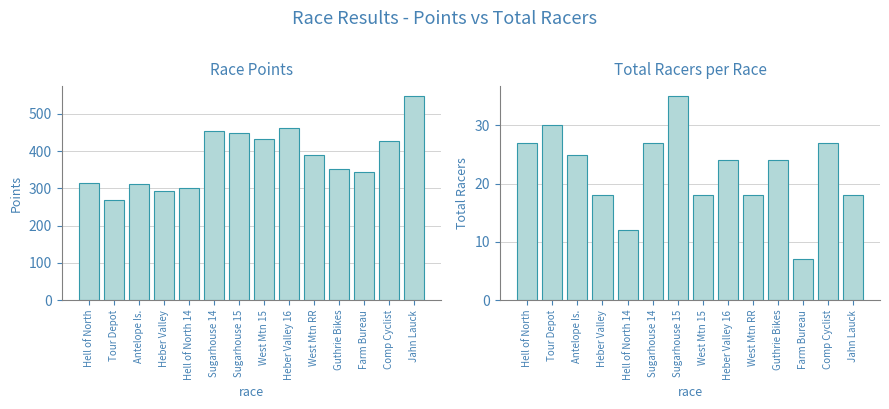

Reading left to right, extract all data points from this chart.

Points: Hell of North=314.9	Tour Depot=267.9	Antelope Is.=312.0	Heber Valley=293.8	Hell of North 14=301.2	Sugarhouse 14=452.7	Sugarhouse 15=448.3	West Mtn 15=433.3	Heber Valley 16=461.5	West Mtn RR=389.1	Guthrie Bikes=350.9	Farm Bureau=343.5	Comp Cyclist=427.3	Jahn Lauck=546.9
Total Racers: Hell of North=27.0	Tour Depot=30.0	Antelope Is.=25.0	Heber Valley=18.0	Hell of North 14=12.0	Sugarhouse 14=27.0	Sugarhouse 15=35.0	West Mtn 15=18.0	Heber Valley 16=24.0	West Mtn RR=18.0	Guthrie Bikes=24.0	Farm Bureau=7.0	Comp Cyclist=27.0	Jahn Lauck=18.0